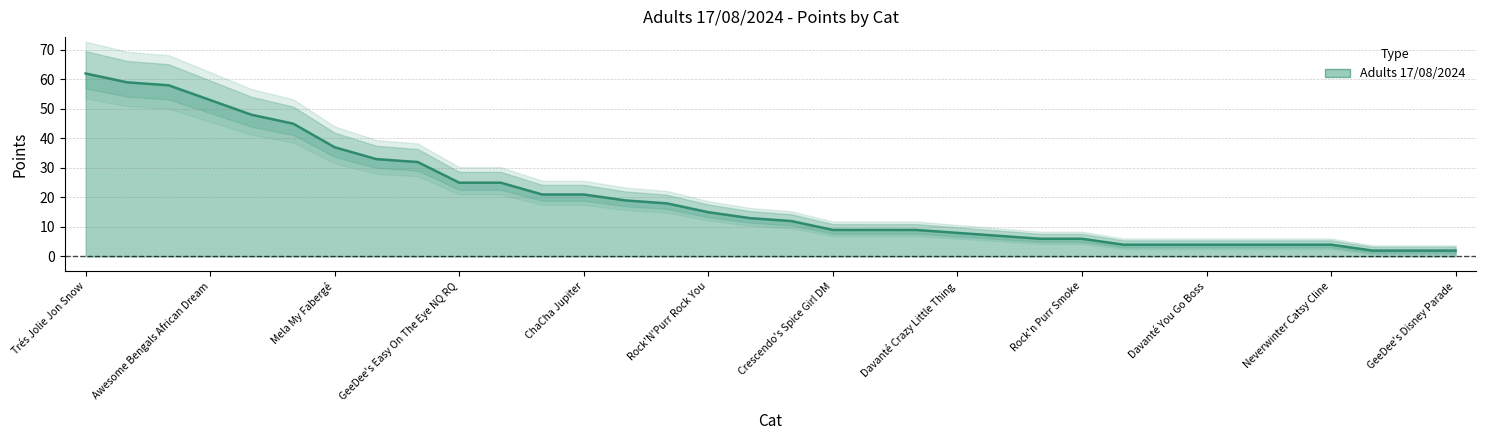

What is the change in value from Awesome Bengals African Dream to 21?

-51